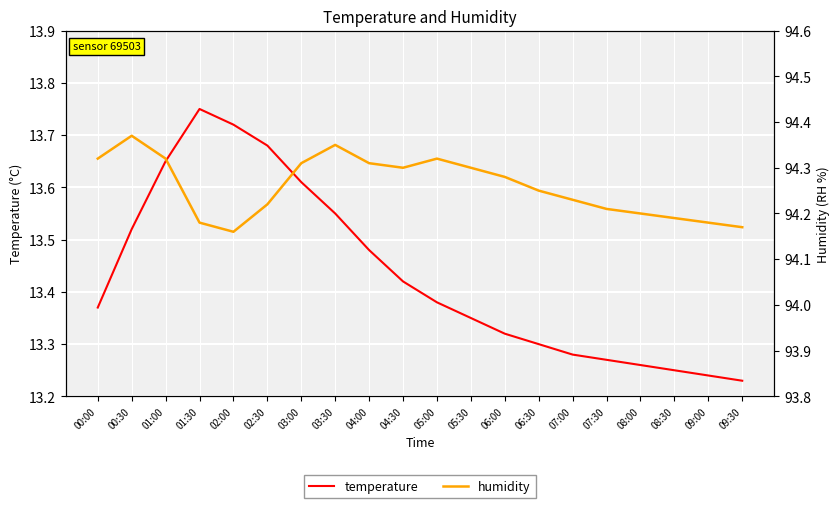

What is the label of the 11th point from the left?

05:00